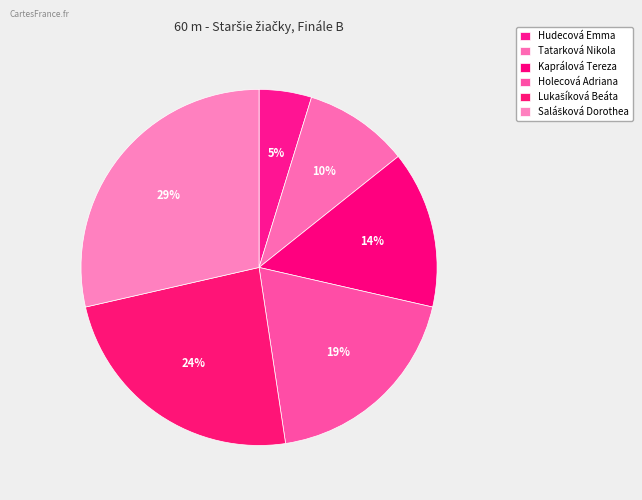

Count the number of slices in the pie.

6